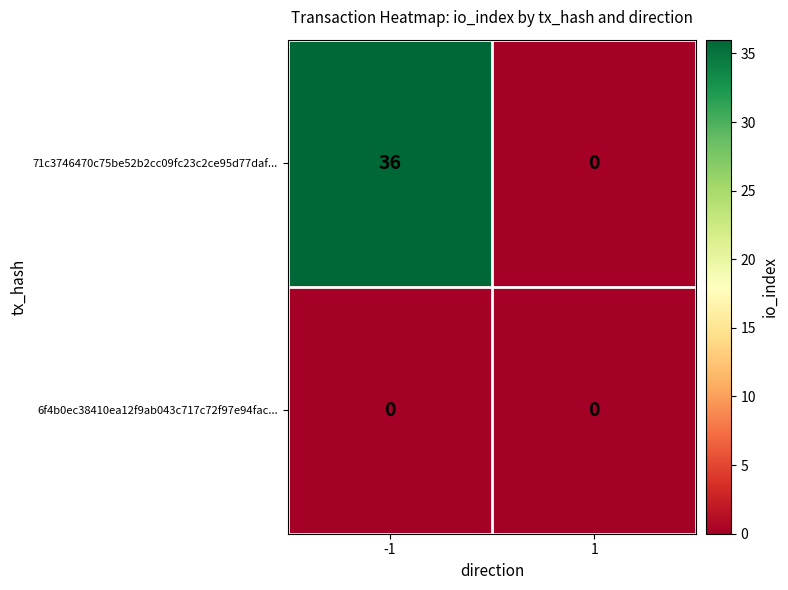

The value of 71c3746470c75be52b2cc09fc23c2ce95d77daf... at 1 is 0. True or false?

True